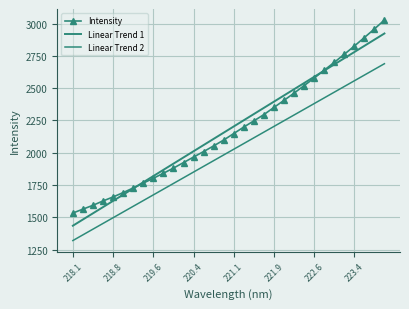

Which category has the lowest value in the Linear Trend 2 series?

218.1